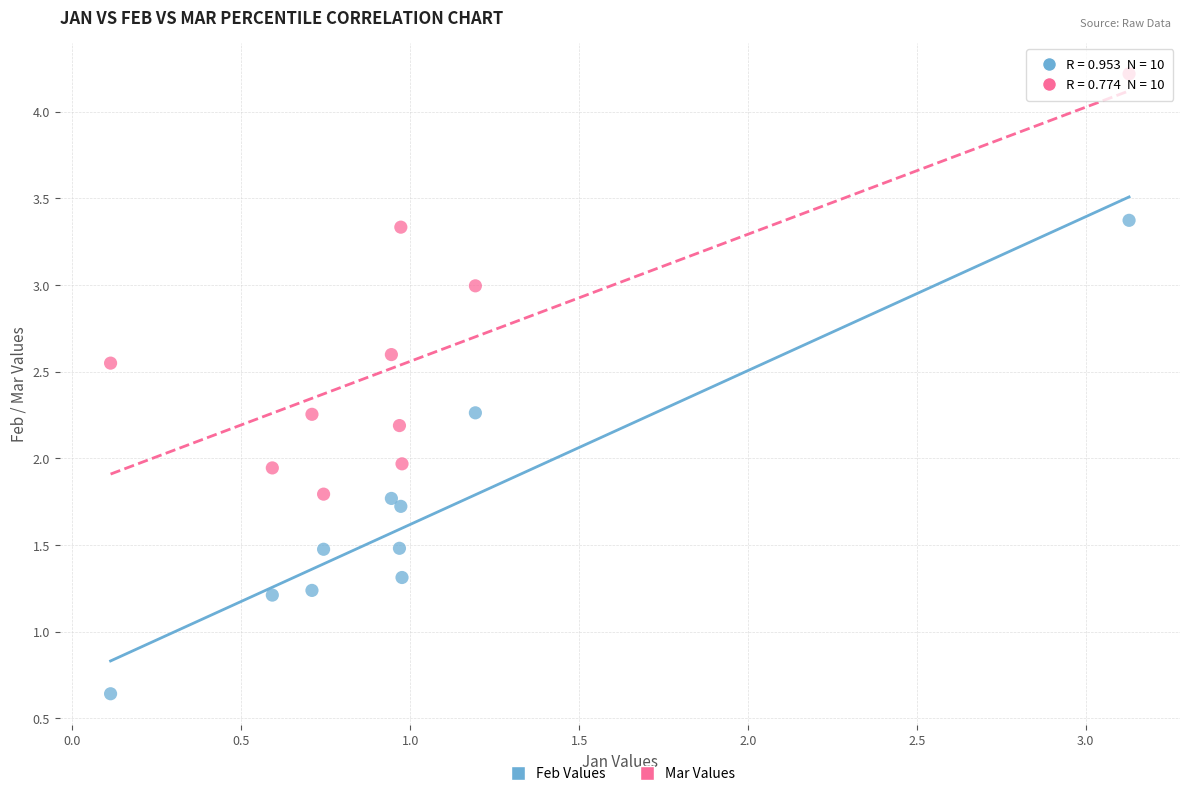

What are all the series names shown in the legend?

Feb Values, Mar Values